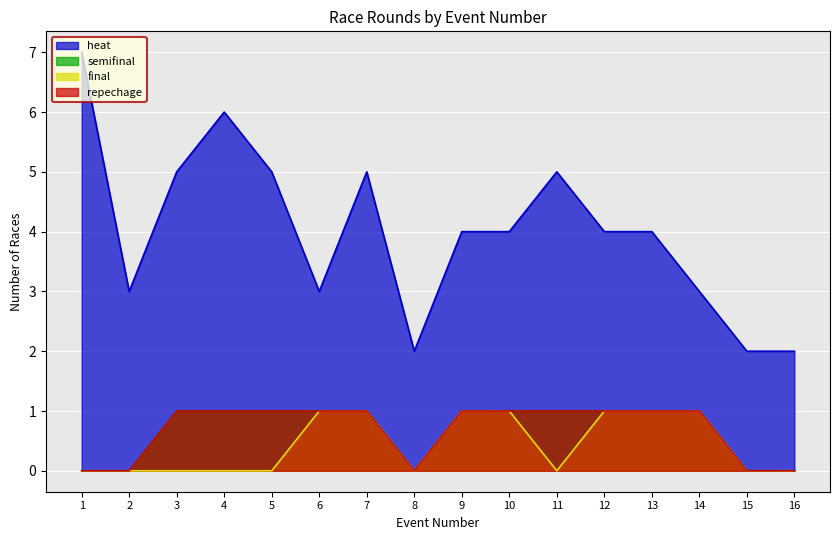

Which series has the largest total across all categories?

heat